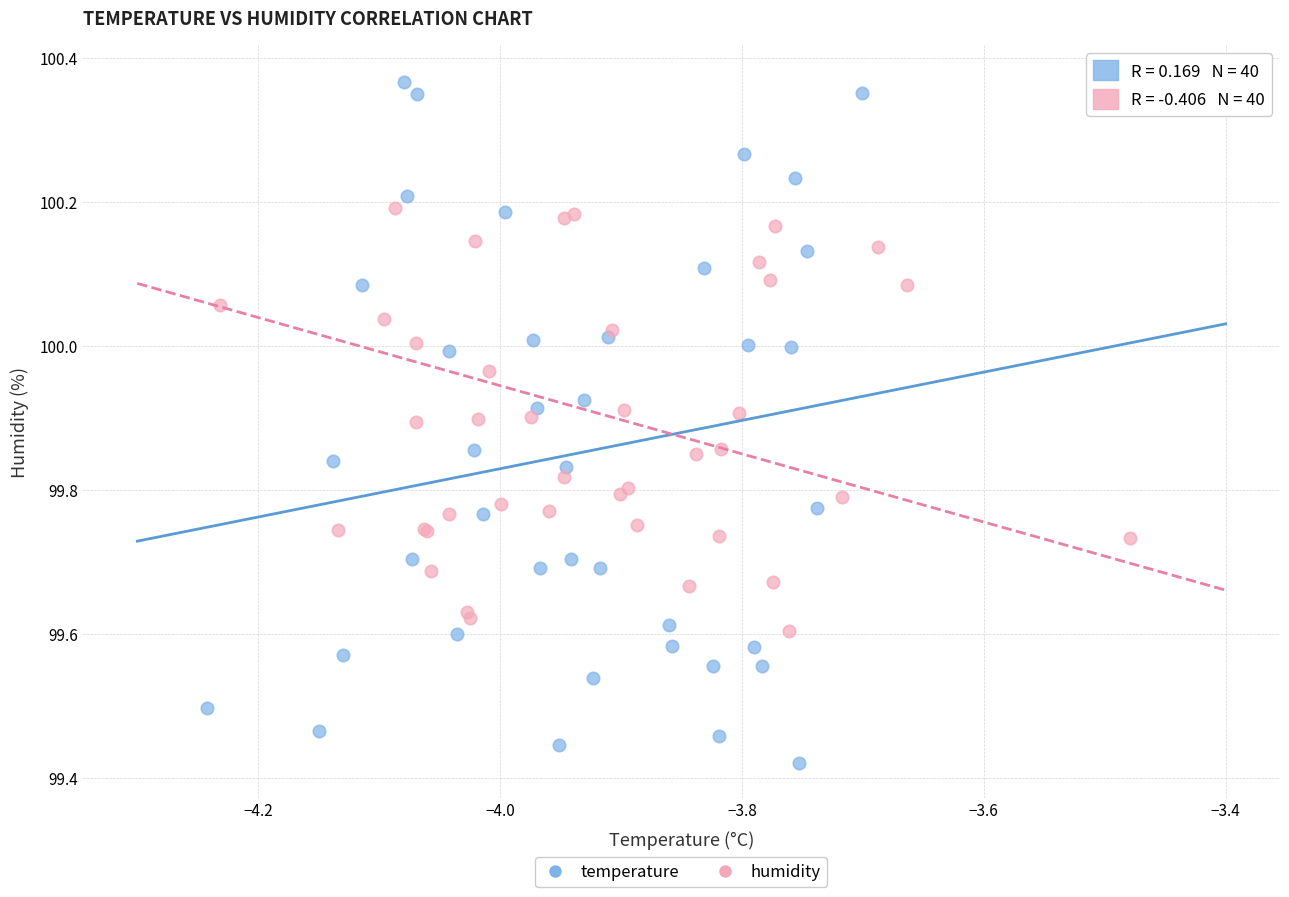

Which series contains the highest Y value?

temperature